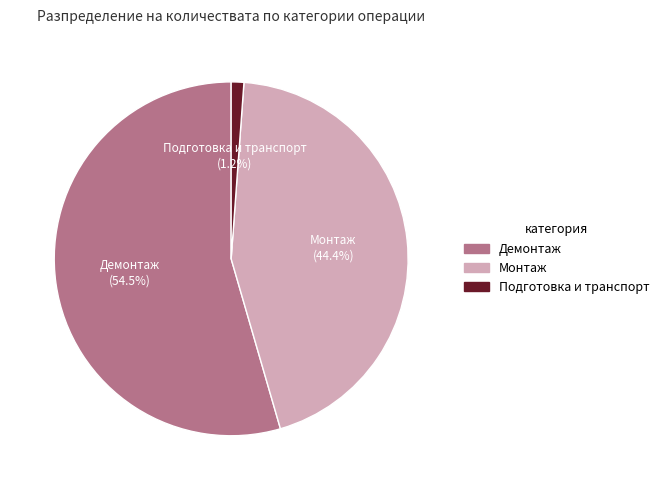

Does any single category account for the majority?

Yes